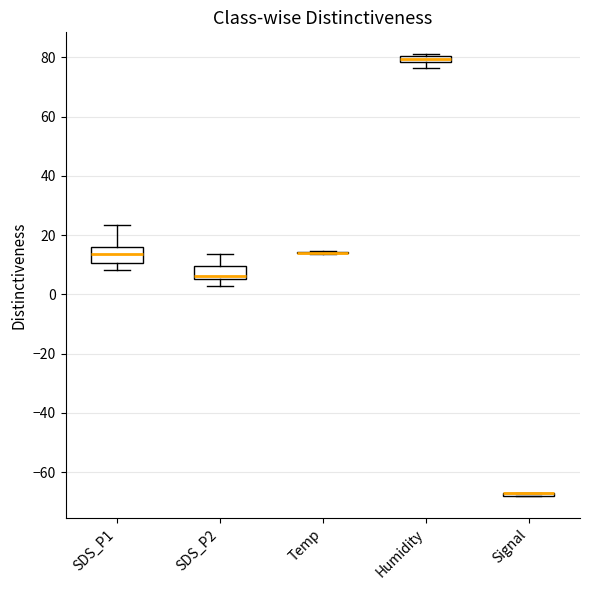

Where is the lower edge of the box for SDS_P1 on the y-axis? The values are not printed on the chart, so give them approximately, as read against the axis.

10